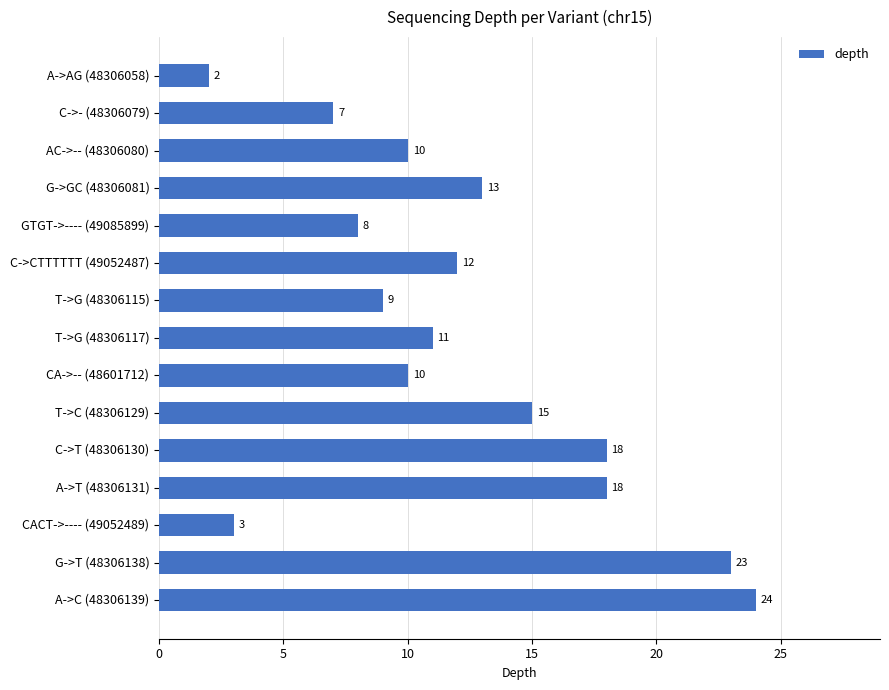

Is it true that the value at T->G (48306115) is 9?

True